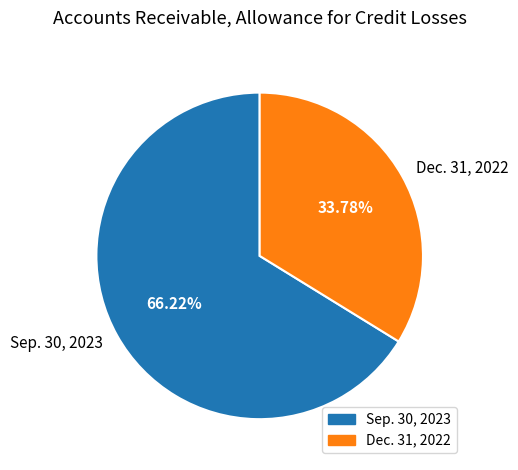

True or false: Sep. 30, 2023 accounts for 76% of the total.

False